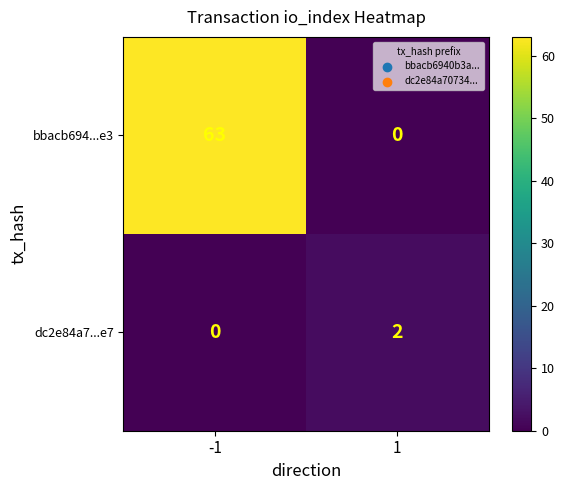

Reading right to left, what are all the values shown in this chart?

bbacb694...e3: 1=0	-1=63
dc2e84a7...e7: 1=2	-1=0